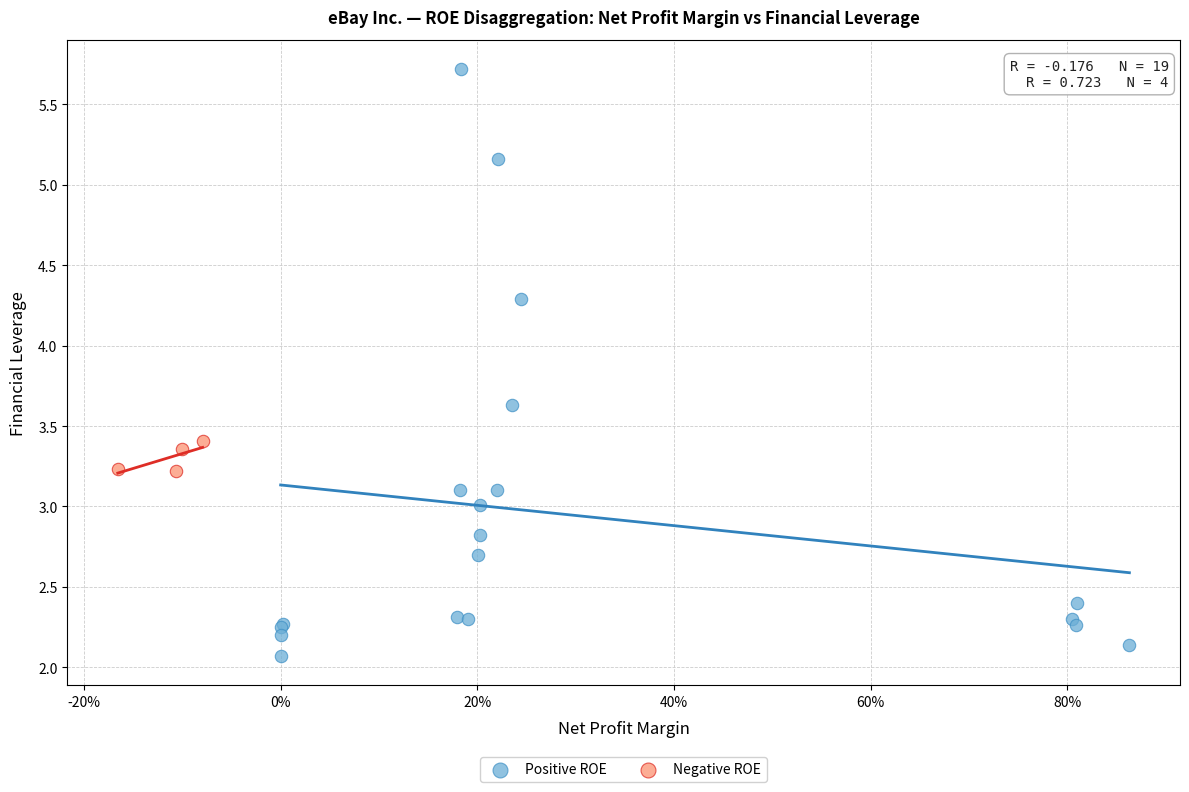

Which series has the largest Y range (max minus min)?

Positive ROE